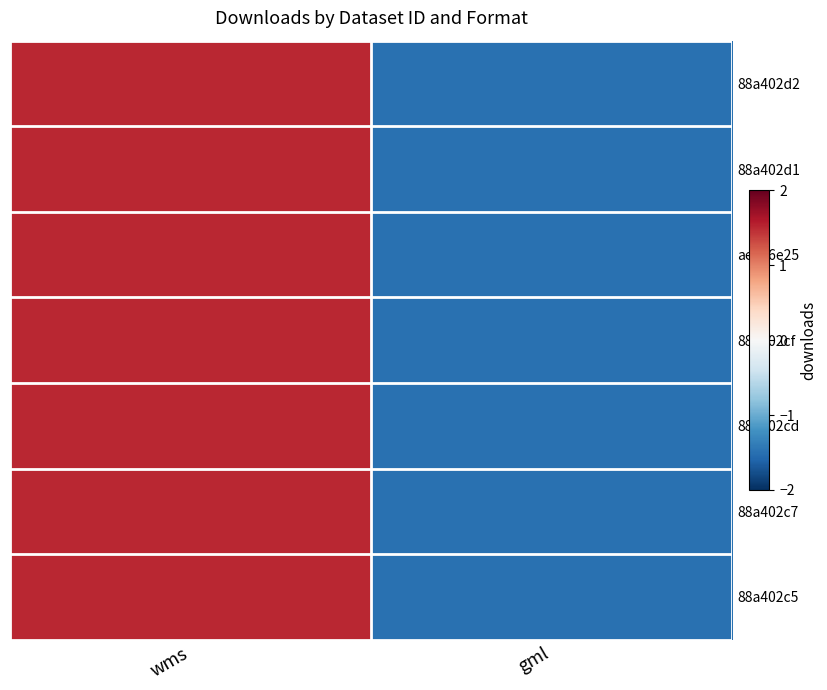

What is the smallest value displayed?

-1.5